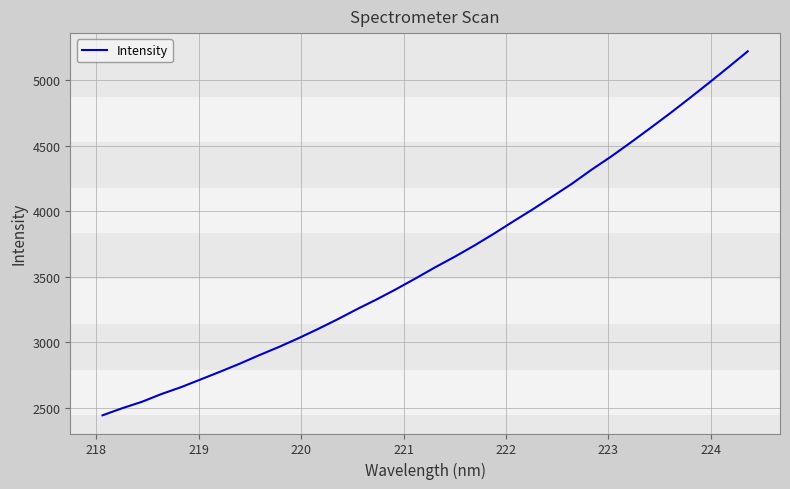

What is the greatest value displayed?

5220.0